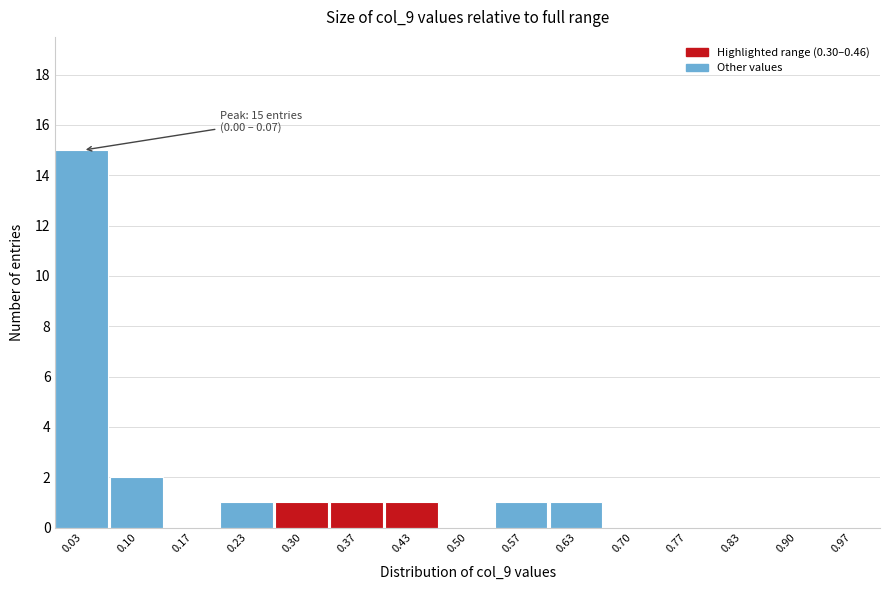

Over which range of the x-axis is the bar tallest?

0.00 to 0.07